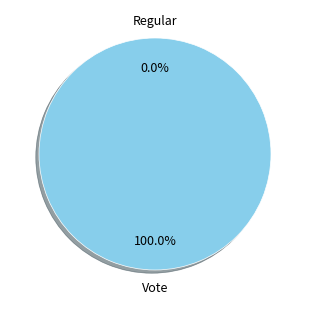

Which category has the smallest portion of the pie?

Regular